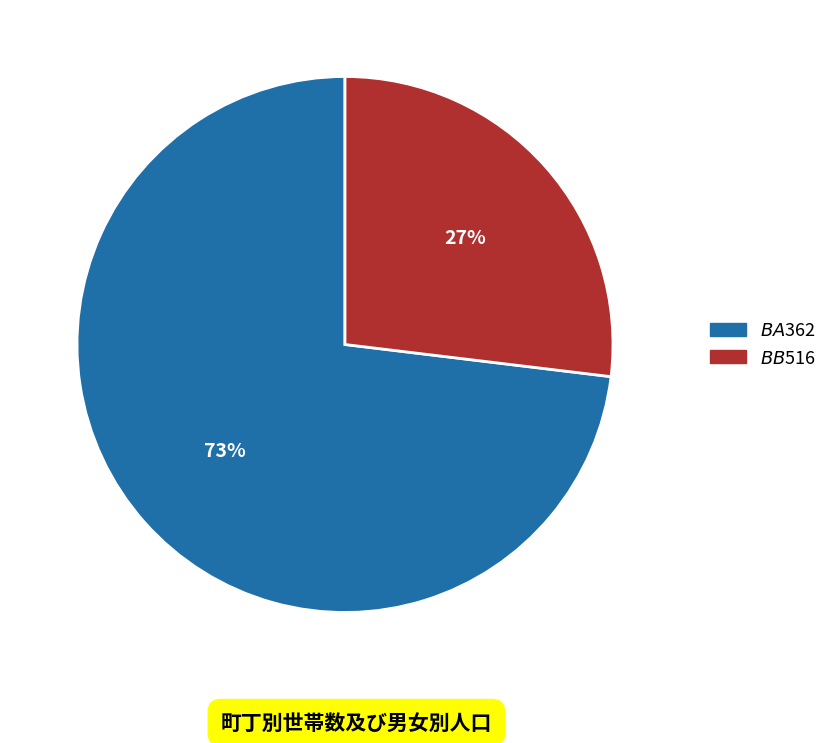

How many segments does this pie chart have?

2